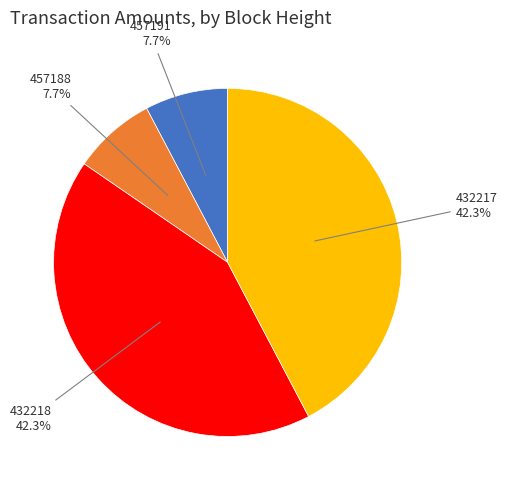

What is the ratio of the value at 432217 to the value at 457188?

5.5